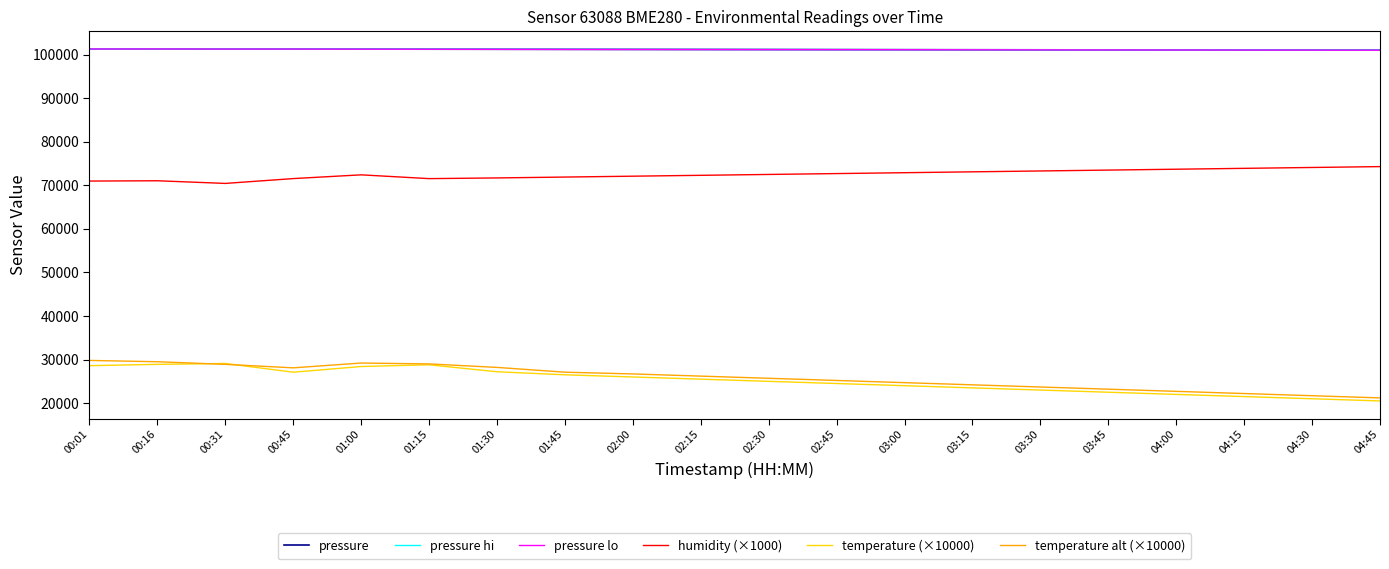

Is it true that humidity (×1000) equals 115747.6 at 03:00?

False